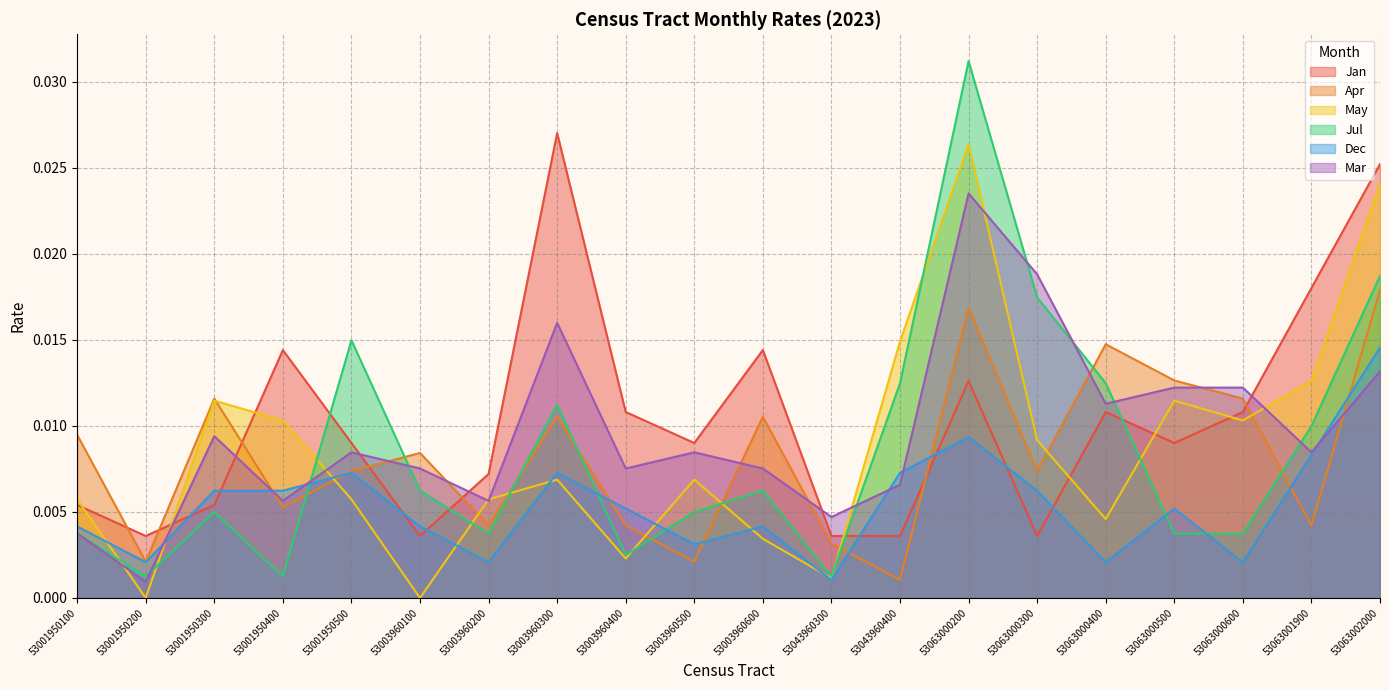

Which has a higher value, 53003960600 or 53043960300?

53003960600